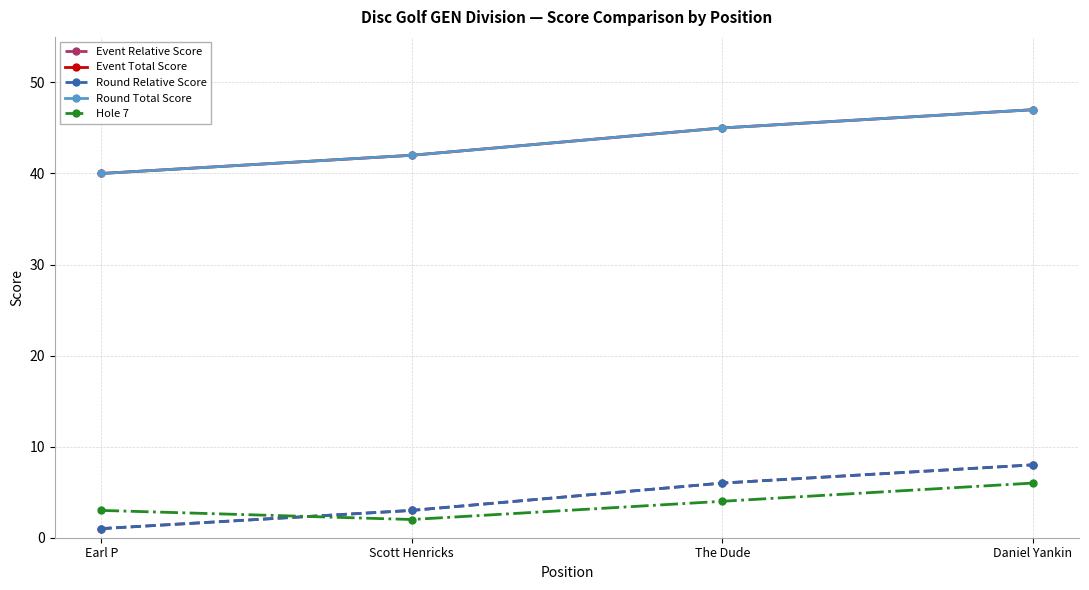

What is the value of the Hole 7 point at the 3rd from the left?

4